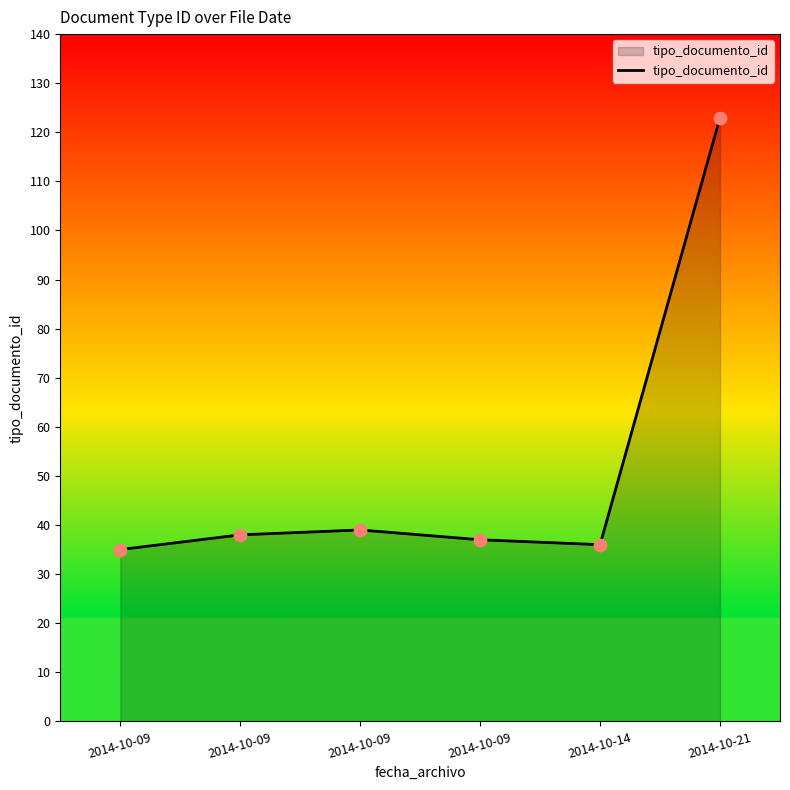

Between 2014-10-09 and 2014-10-09, which is larger?

2014-10-09